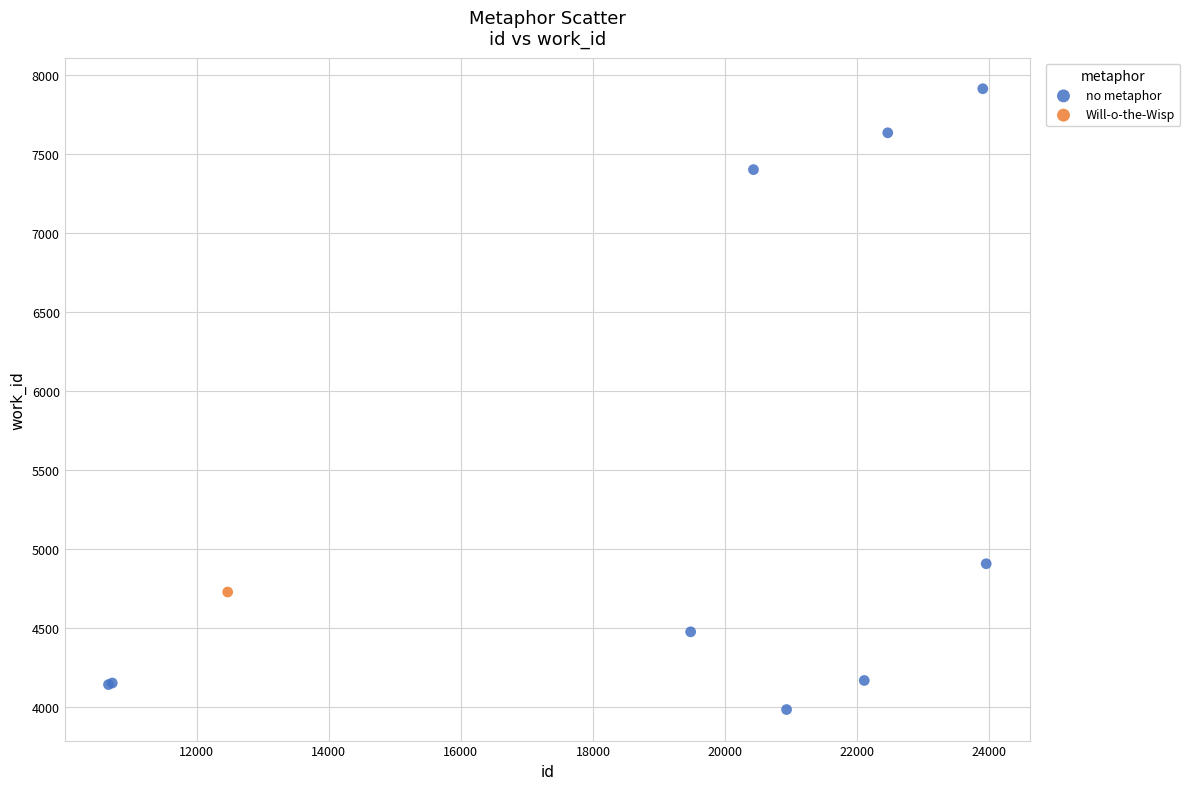

What are all the series names shown in the legend?

no metaphor, Will-o-the-Wisp